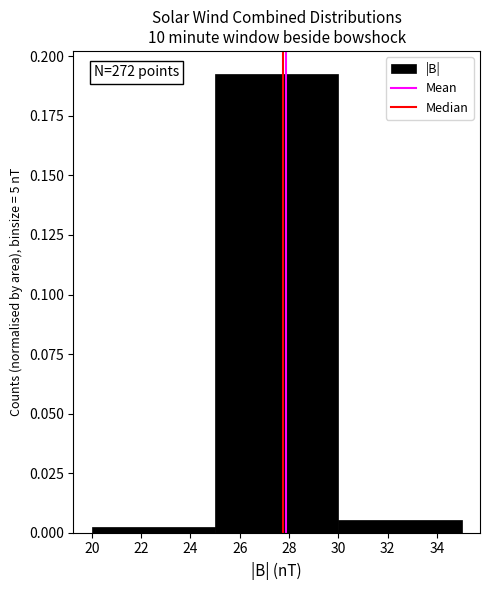

Which range on the x-axis has the tallest bar?

25 to 30